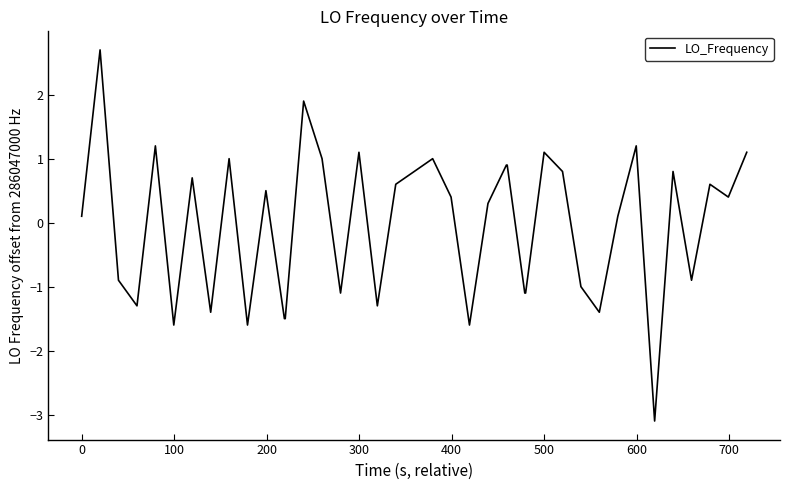

What is the smallest value displayed?

-3.1